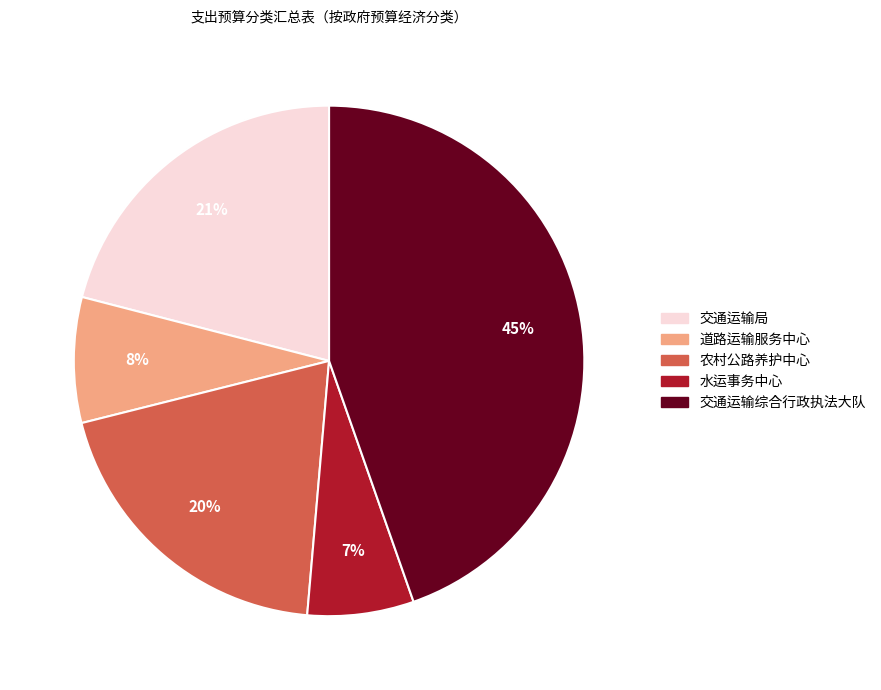

To the nearest percent, what is the difference between the largest and smallest slice percentages?

38%